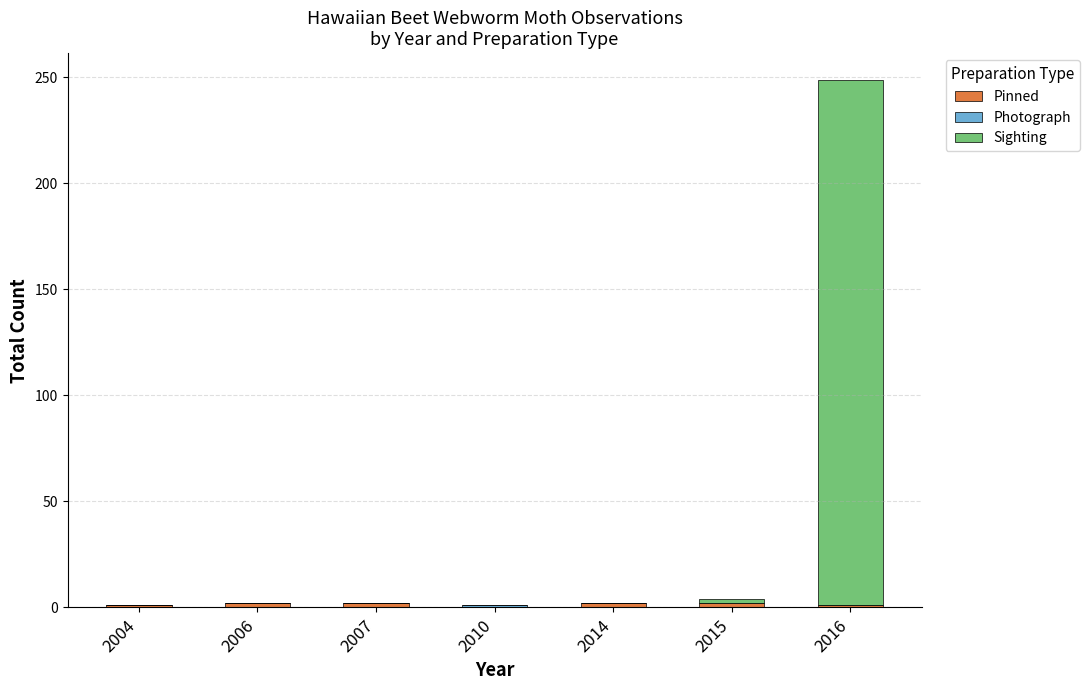

At which category is the sum across all series the highest?

2016